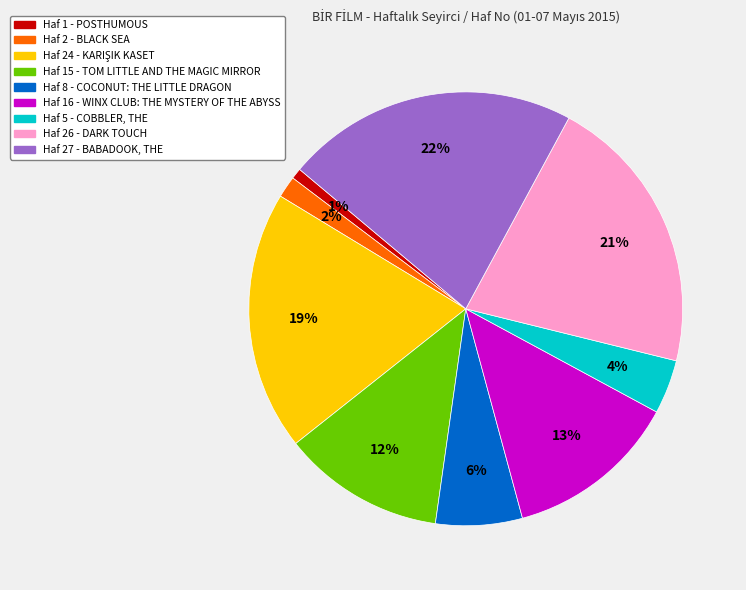

To the nearest percent, what is the average slice percentage?

11%